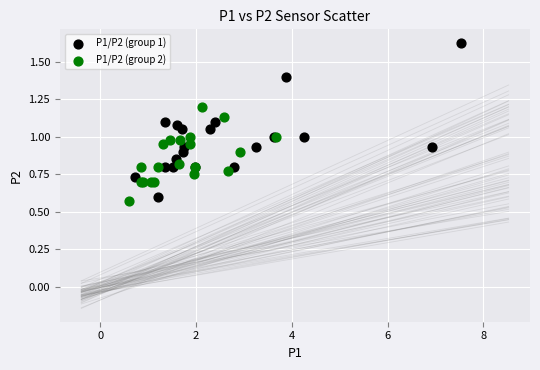

Which series reaches the maximum Y coordinate?

P1/P2 (group 1)